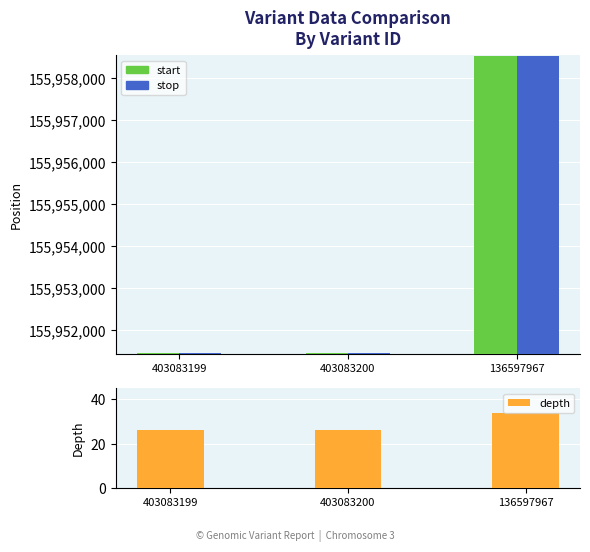

What value does the start series have at 136597967, to the nearest 100?

155958500